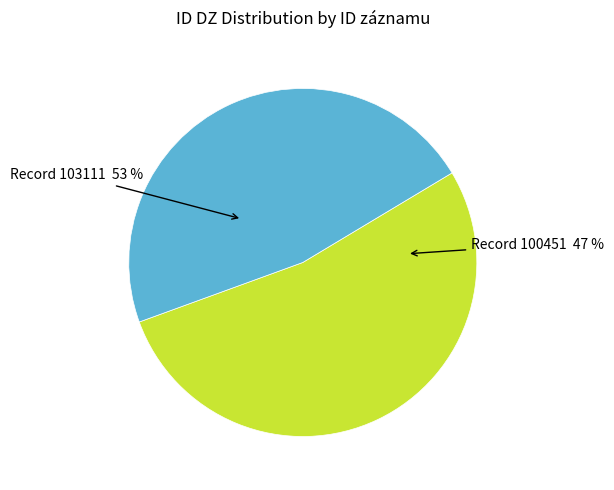

Which slice represents more than half of the pie?

103111